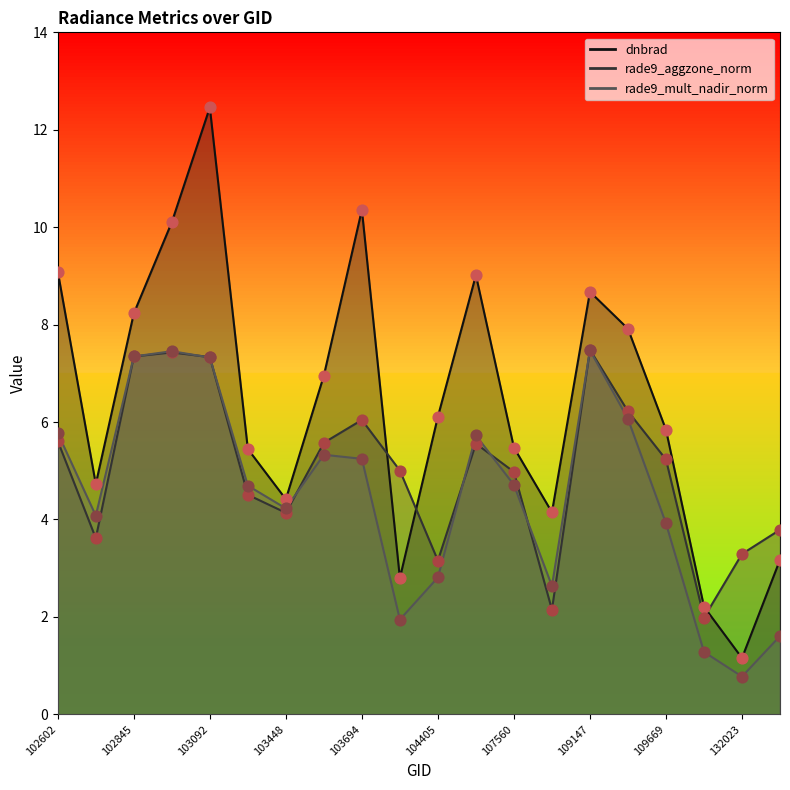

Which series has the largest total across all categories?

dnbrad